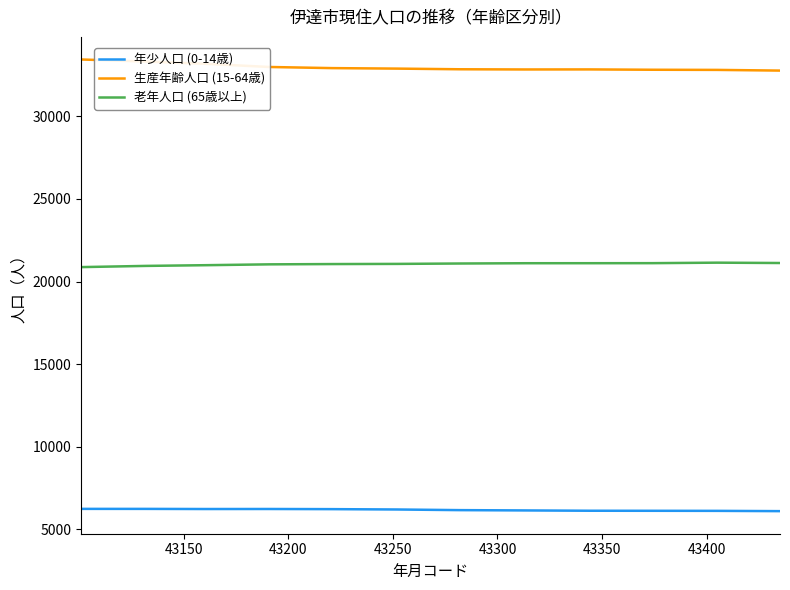

What is the difference between the maximum and second lowest values in the 老年人口 (65歳以上) series?

196